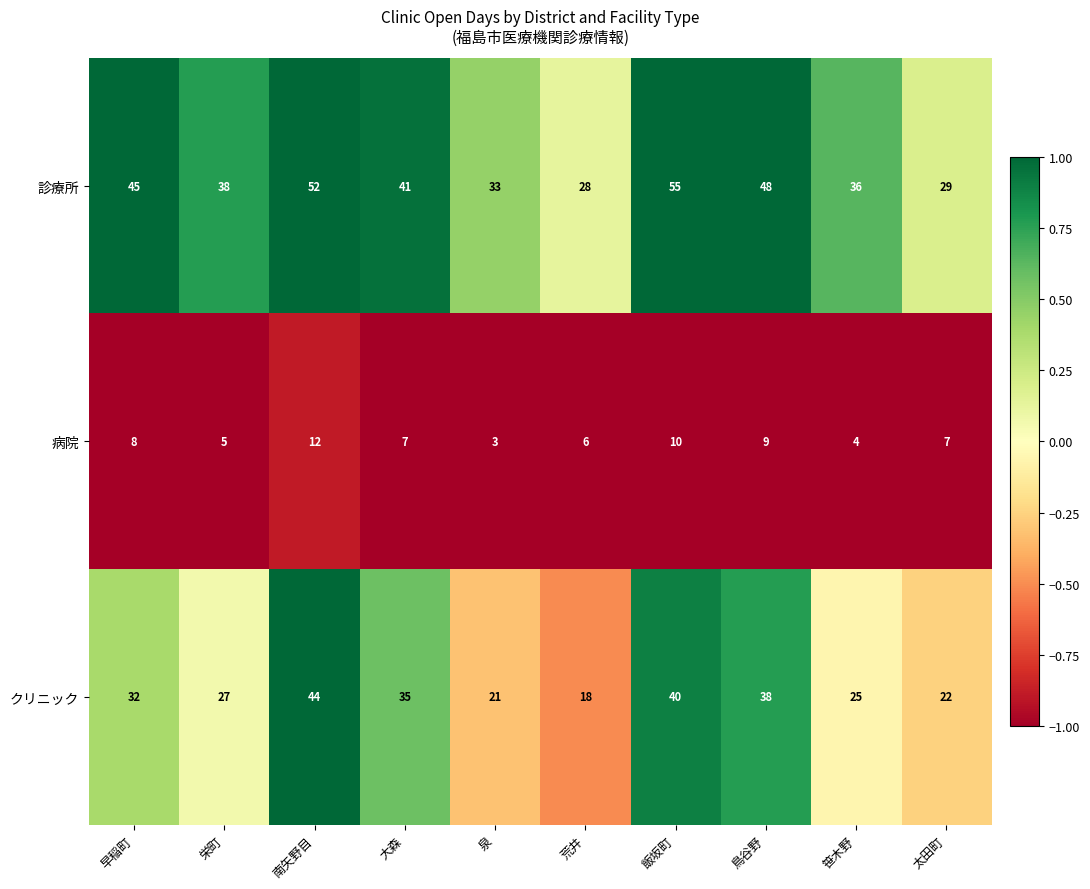

Is it true that 病院 equals 12 at 南矢野目?

True